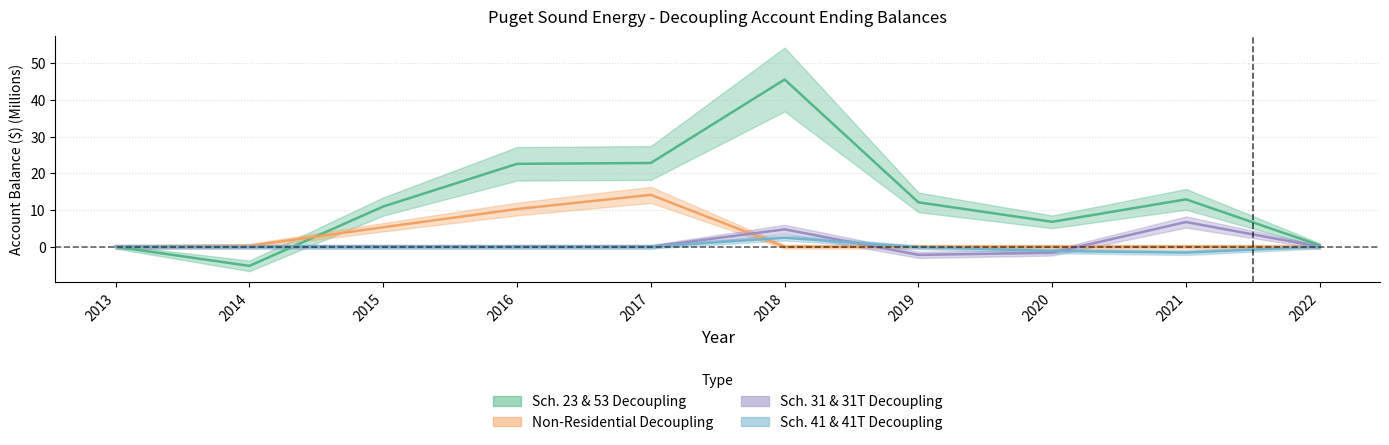

Rank the categories by NonRes_Ending value from lowest to highest.

2013, 2019, 2020, 2021, 2022, 2018, 2014, 2015, 2016, 2017